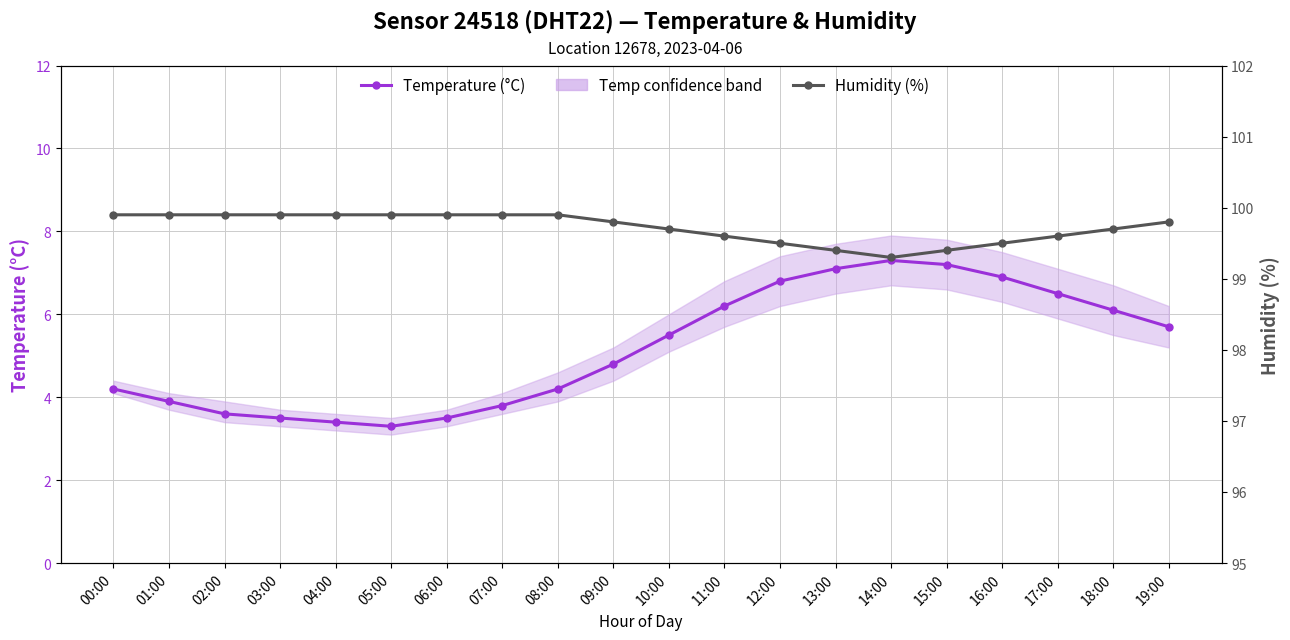

Reading left to right, transcribe all the data shown in this chart.

Temperature (°C): 4.2	3.9	3.6	3.5	3.4	3.3	3.5	3.8	4.2	4.8	5.5	6.2	6.8	7.1	7.3	7.2	6.9	6.5	6.1	5.7
Humidity (%): 99.9	99.9	99.9	99.9	99.9	99.9	99.9	99.9	99.9	99.8	99.7	99.6	99.5	99.4	99.3	99.4	99.5	99.6	99.7	99.8